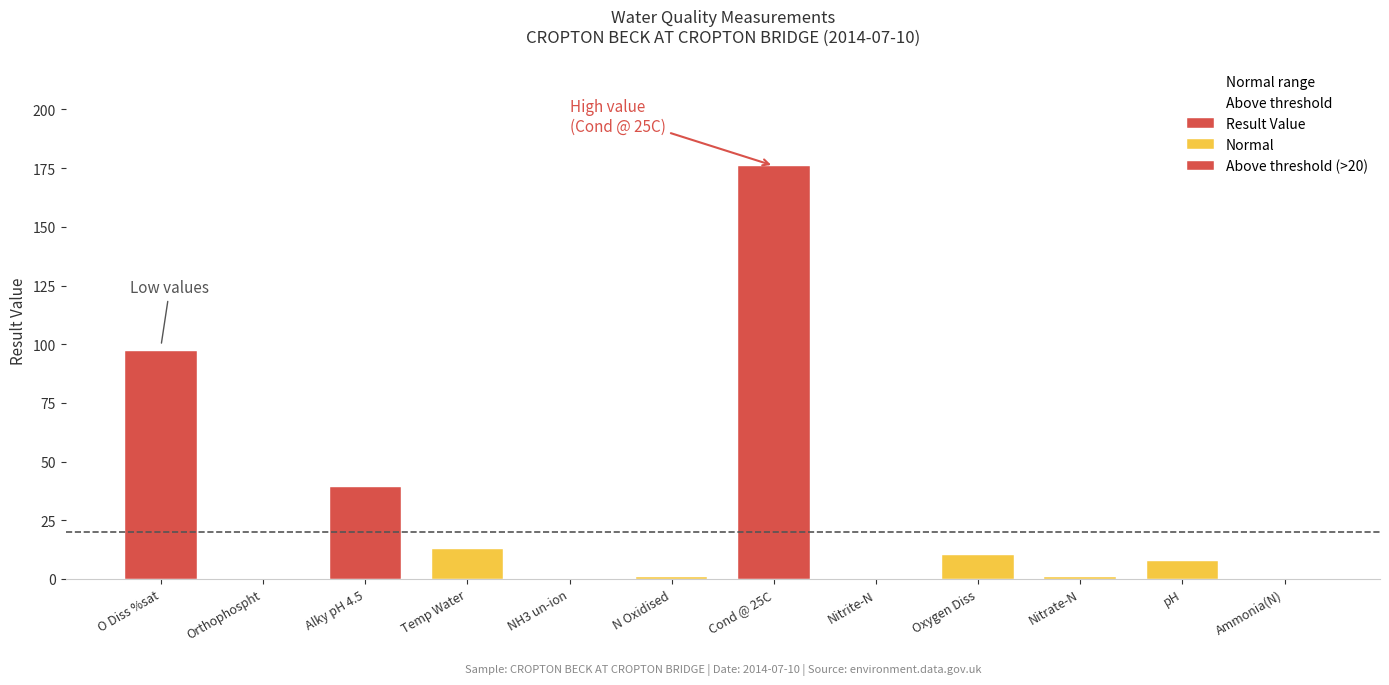

What is the maximum value shown in the chart?

176.0